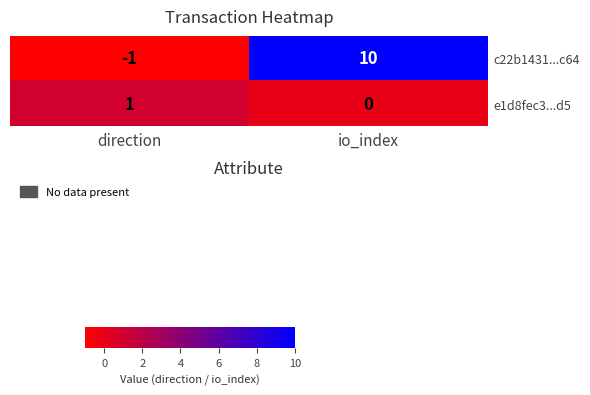

Reading left to right, list all the values displayed in this chart.

c22b1431...c64: direction=-1	io_index=10
e1d8fec3...d5: direction=1	io_index=0